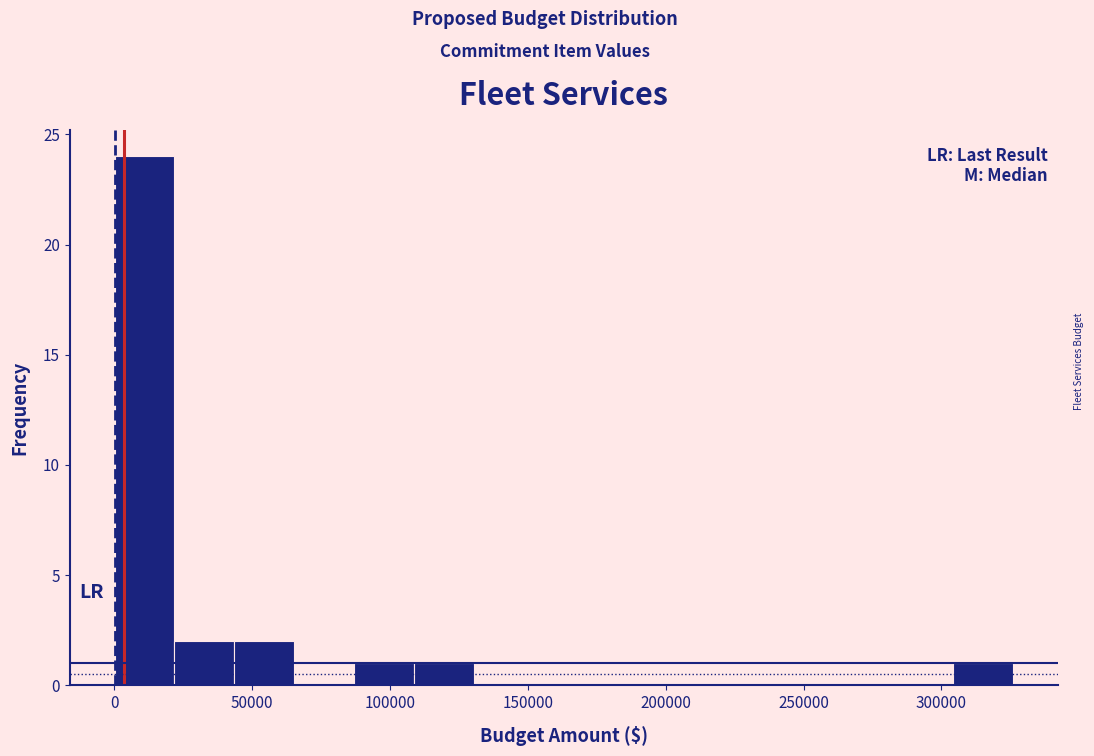

Reading left to right, transcribe this chart: for each bar, give the range it covers on the x-axis and its height. Neither the bar edges nor the heights are printed on the chart, so give them approximately, as read against the axes.

0 to 20000: 24
20000 to 45000: 2
45000 to 65000: 2
65000 to 85000: 0
85000 to 110000: 1
110000 to 130000: 1
130000 to 150000: 0
150000 to 175000: 0
175000 to 195000: 0
195000 to 215000: 0
215000 to 240000: 0
240000 to 260000: 0
260000 to 285000: 0
285000 to 305000: 0
305000 to 325000: 1